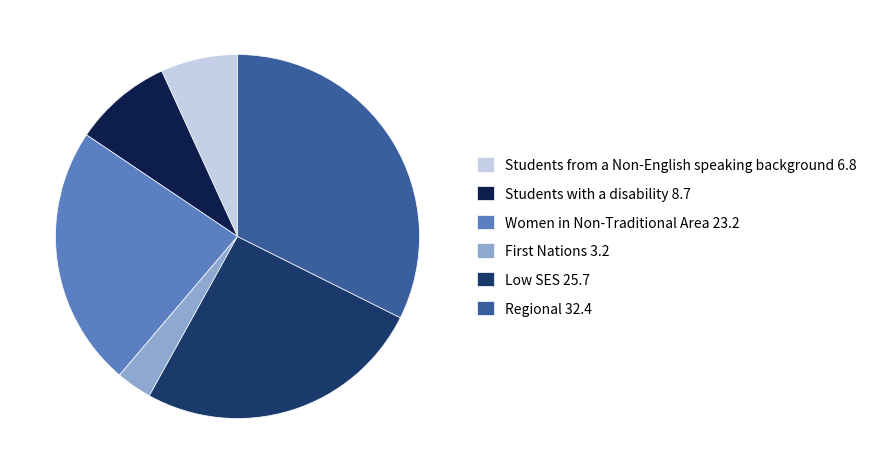

Rank the categories by value from highest to lowest.

Regional, Low SES, Women in Non-Traditional Area, Students with a disability, Students from a Non-English speaking background, First Nations